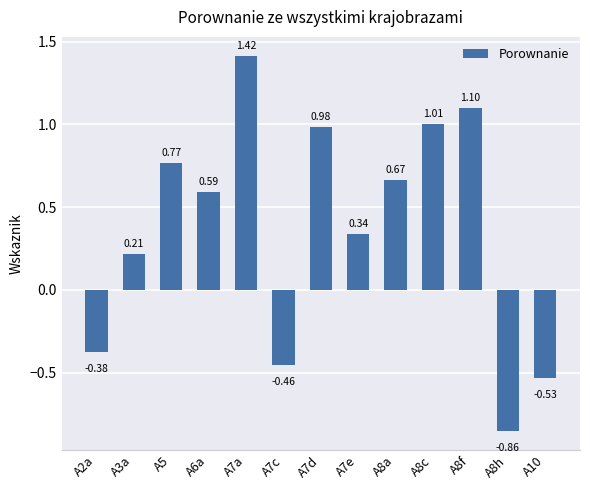

What is the change in value from A6a to A7d?

+0.4